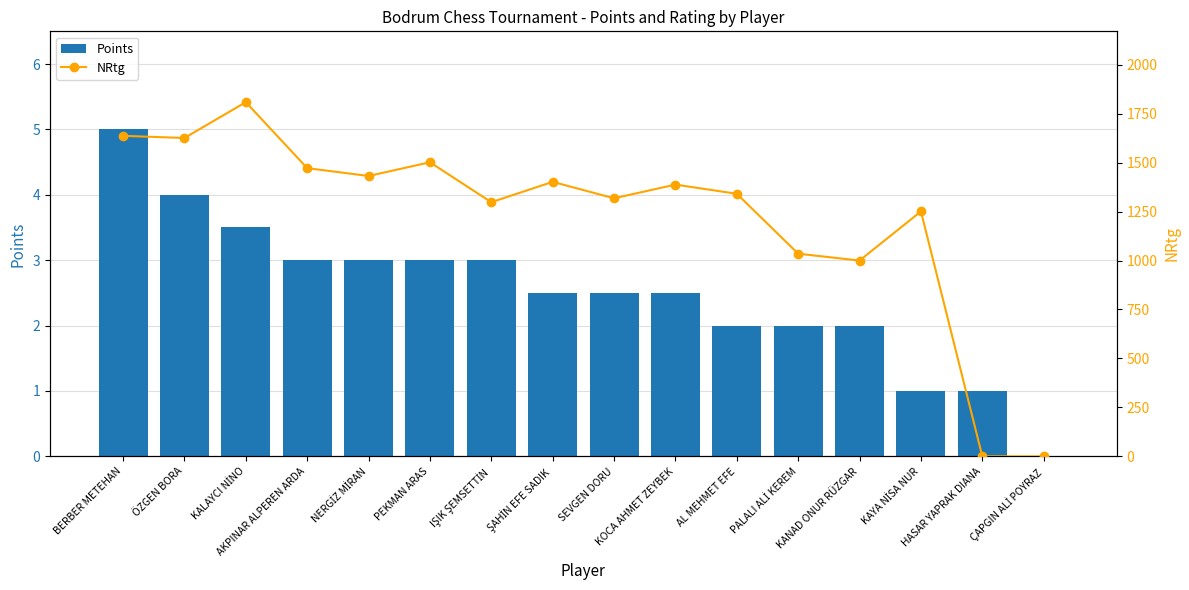

Rank the series by their maximum value, from lowest to highest.

Points, NRtg